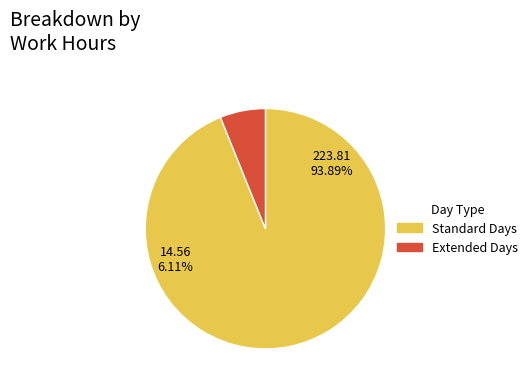

Which has a higher value, Standard Days or Extended Days?

Standard Days